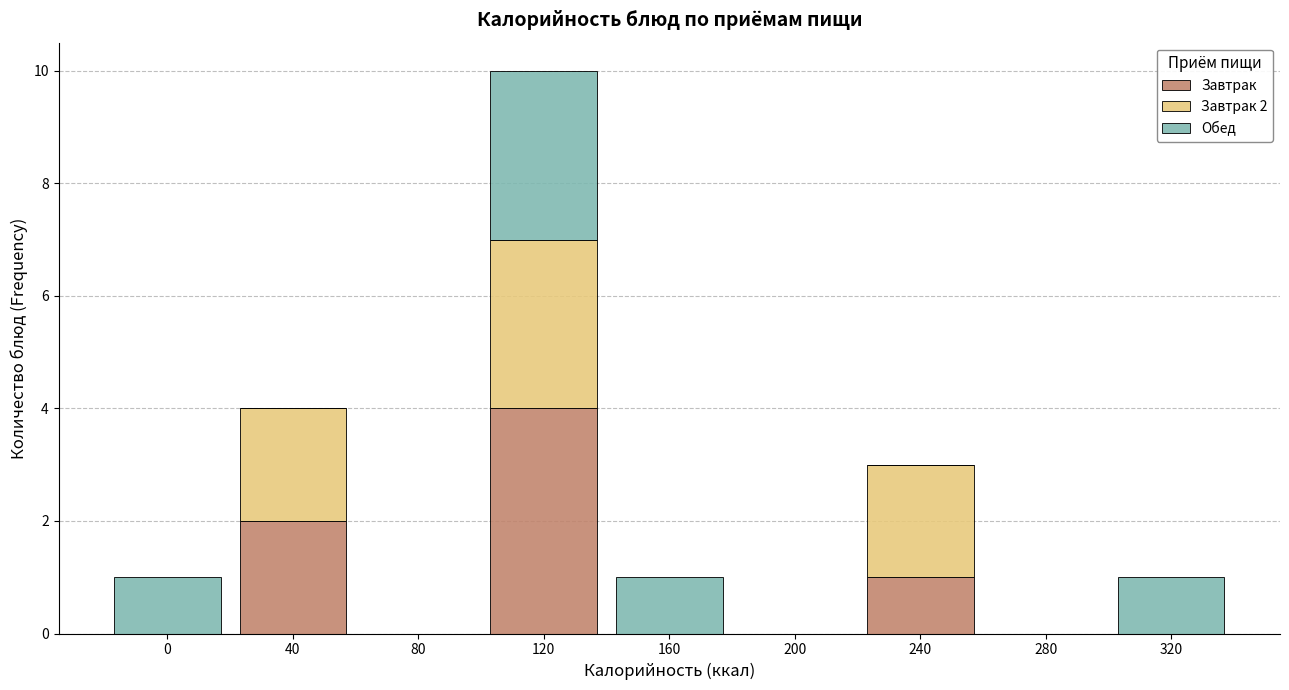

Reading right to left, list the values for the Завтрак series.

320=0	280=0	240=1	200=0	160=0	120=4	80=0	40=2	0=0